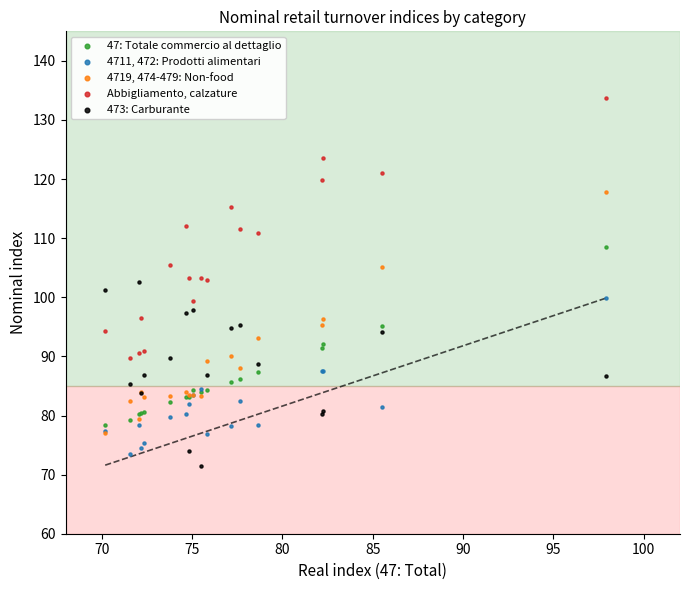

Which series has the largest Y range (max minus min)?

Abbigliamento, calzature